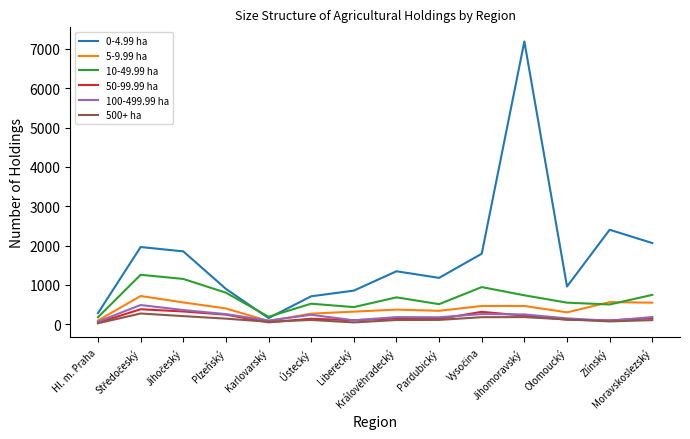

What is the average value of the 0-4.99 ha series?

1691